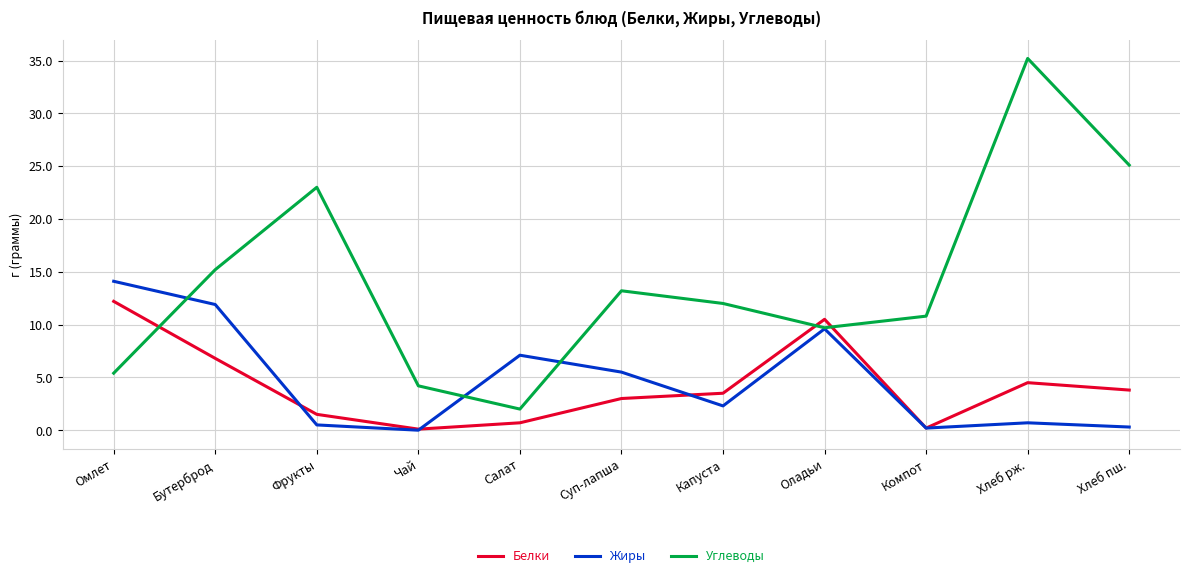

How many values in Жиры are above zero?

10